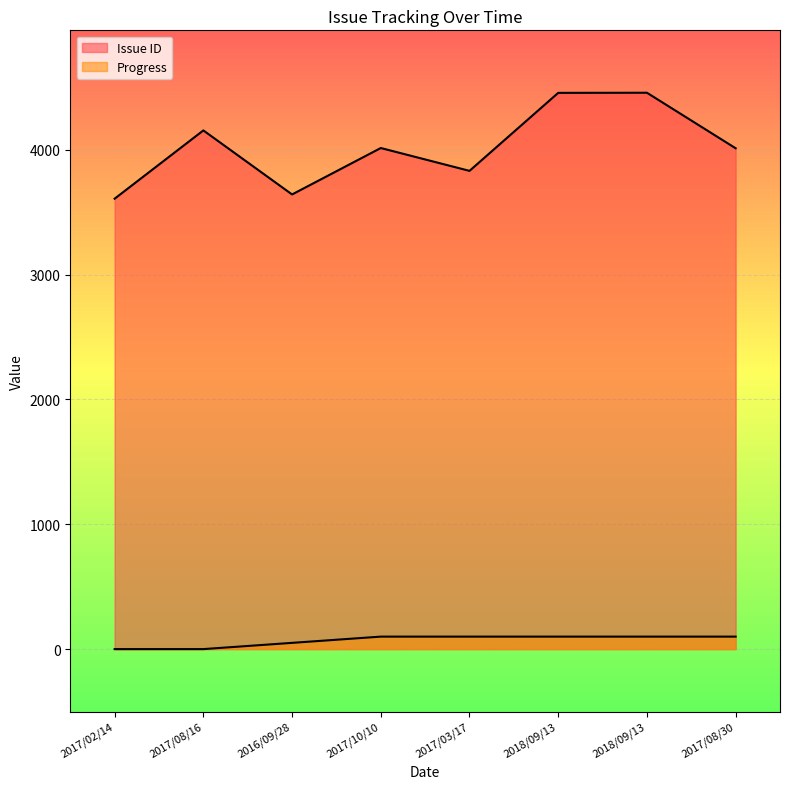

How many data points in Issue ID are above 4015?

3